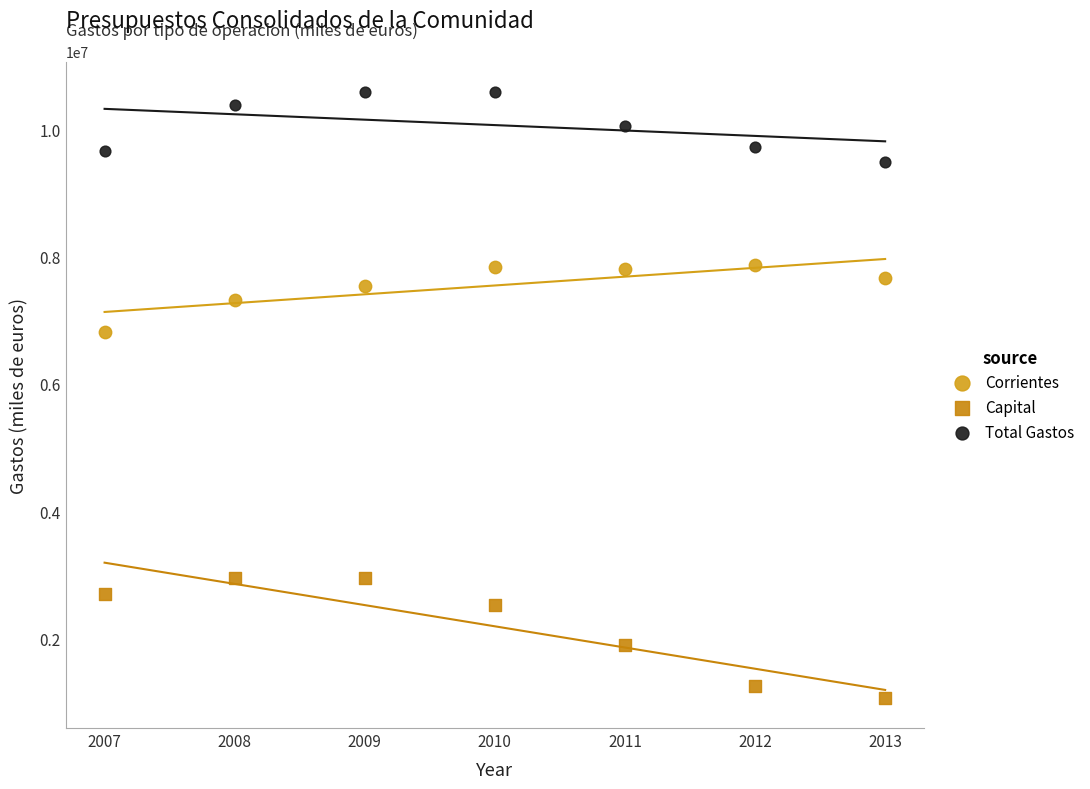

In the Capital series, what Y value is closest to 2012979?

1904579